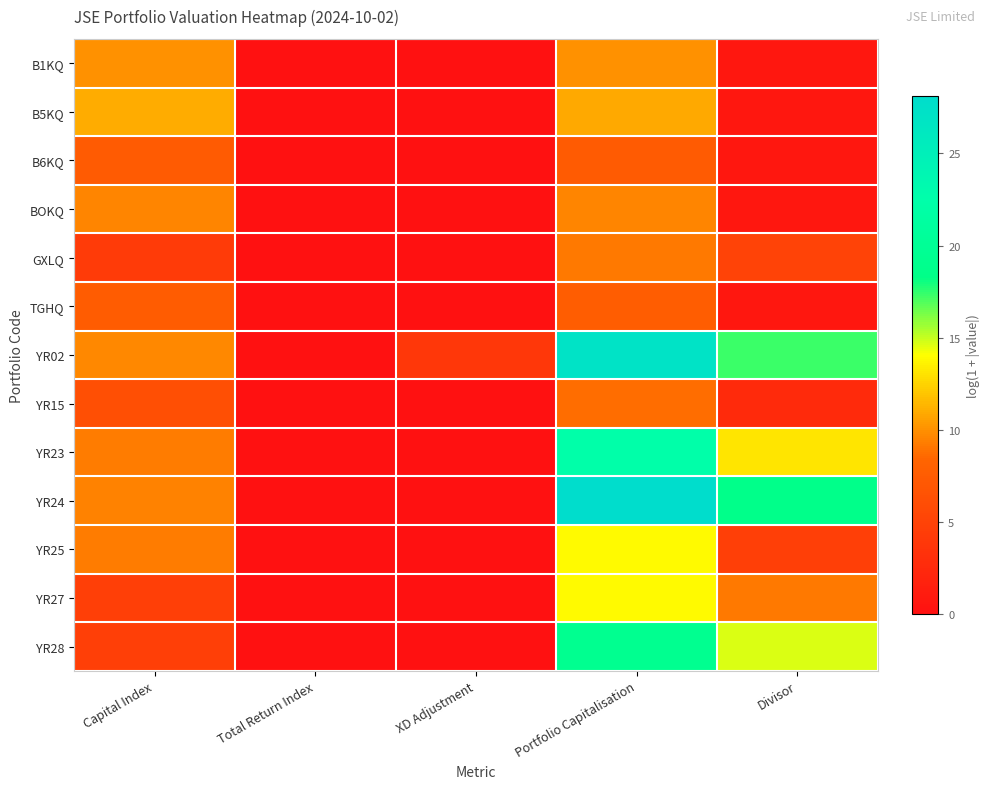

What is the difference between the highest and lowest values at Capital Index?

6.8